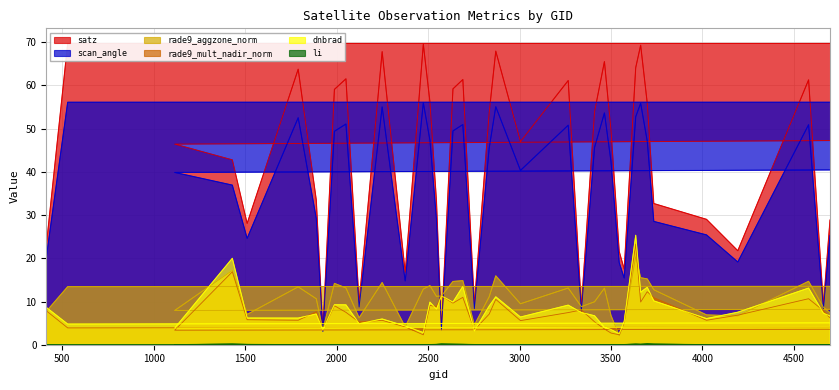

True or false: scan_angle and satz cross at least once.

False